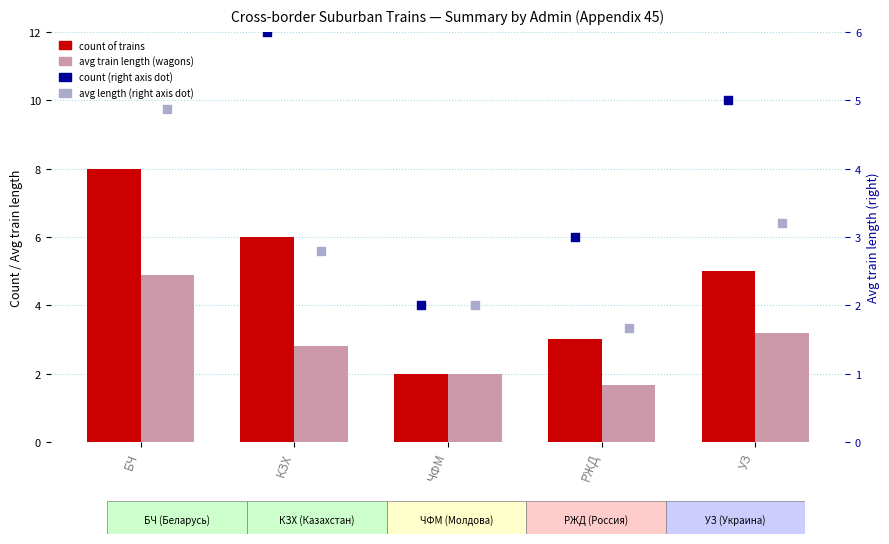

Which series has the largest total across all categories?

count